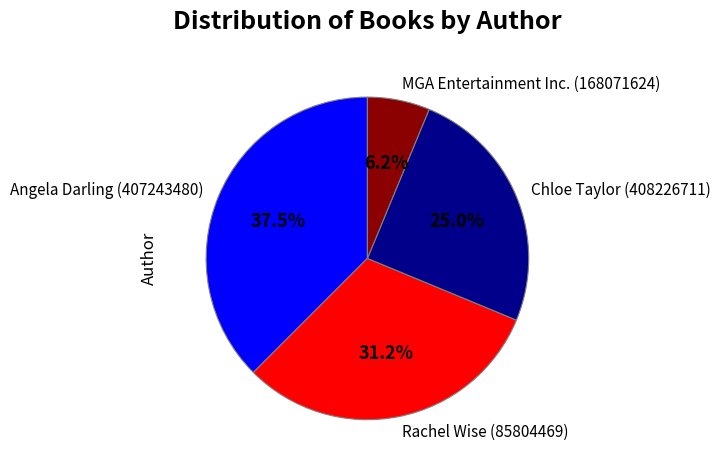

What percentage is NOT represented by Rachel Wise (85804469)?

68.8%